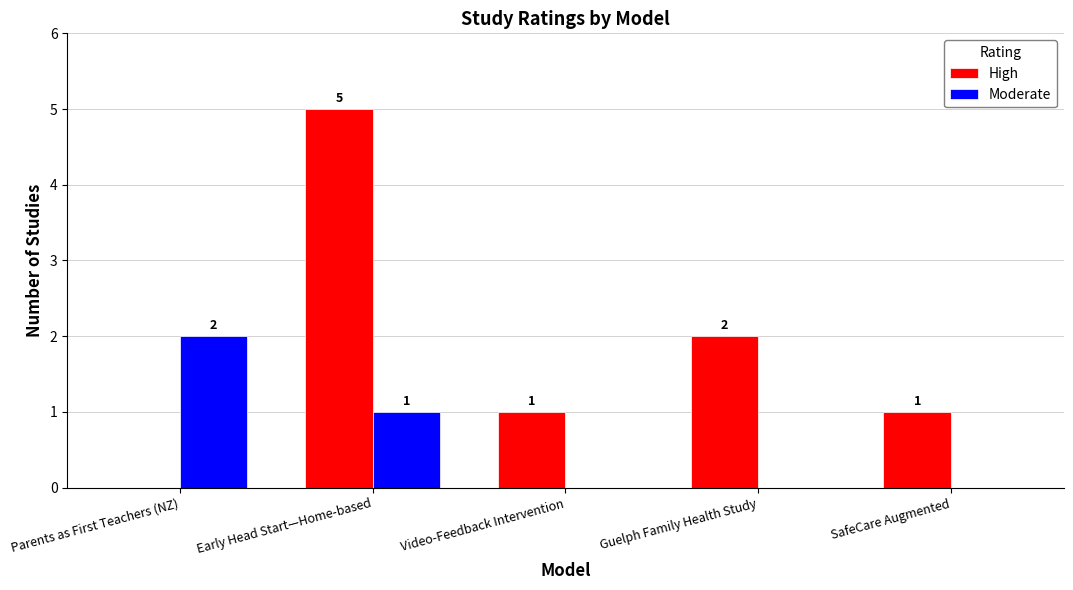

Is the value of High at Video-Feedback Intervention greater than the value of Moderate at Video-Feedback Intervention?

Yes